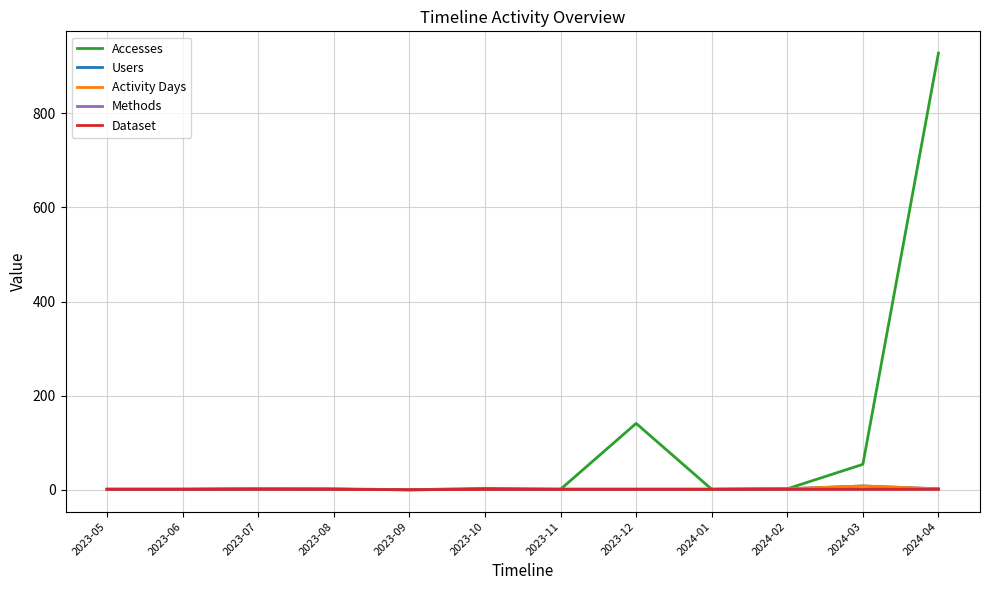

At which category does Accesses reach its first local valley?

2023-09